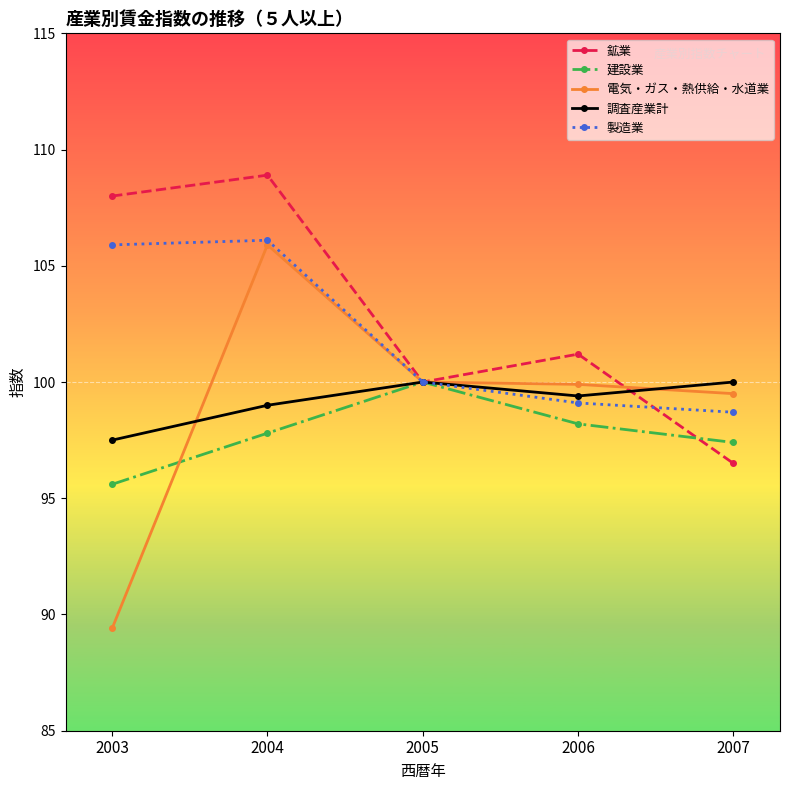

What are all the series names shown in the legend?

鉱業, 建設業, 電気・ガス・熱供給・水道業, 調査産業計, 製造業